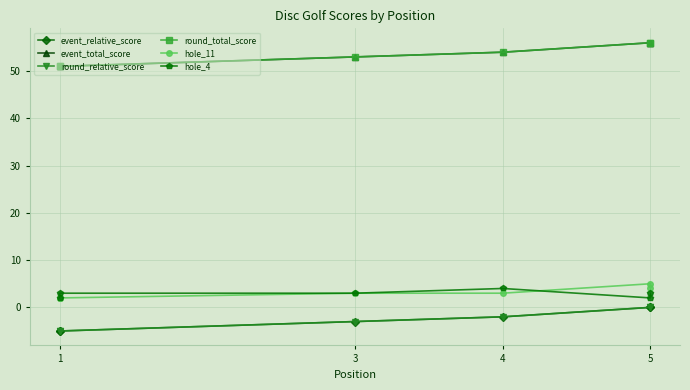

The hole_11 series shows 5 at 4. True or false?

False